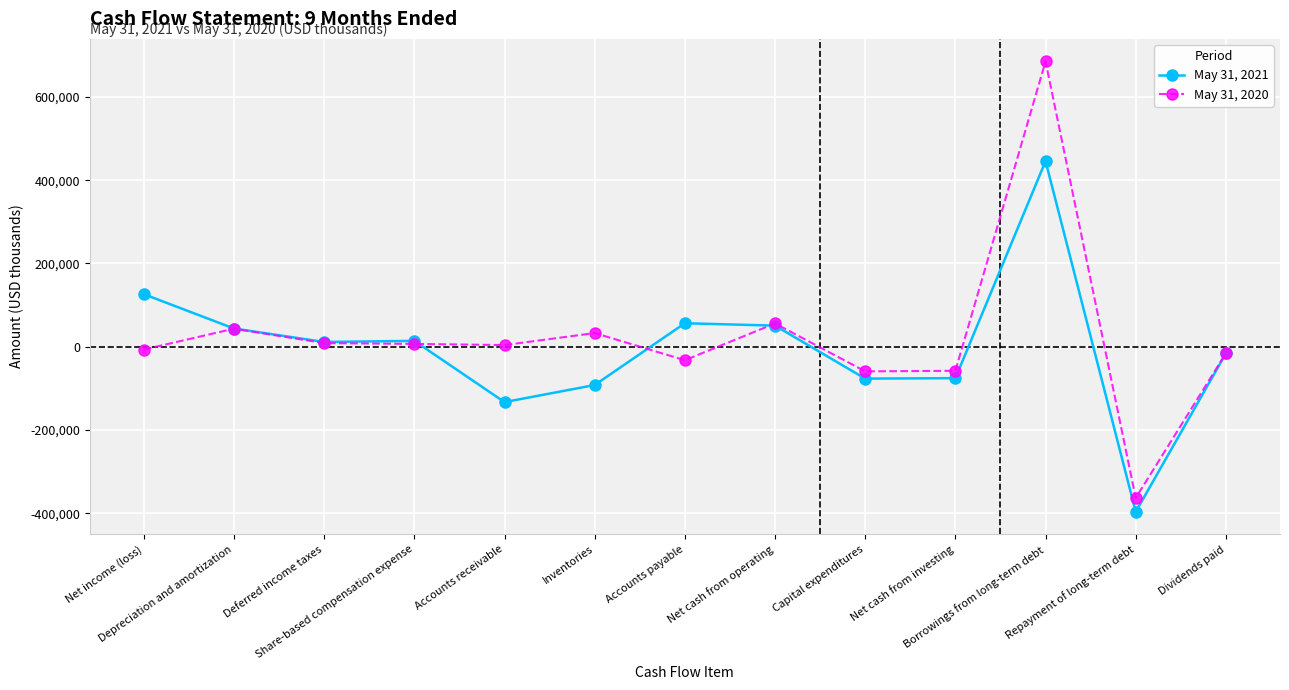

What is the label of the 2nd point from the left?

Depreciation and amortization